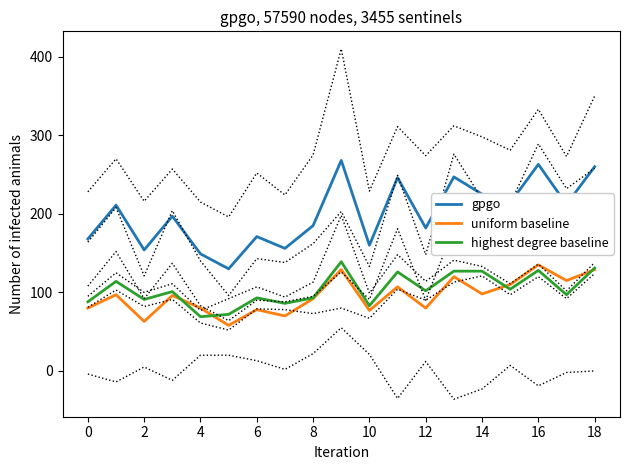

Read the gpgo value at 2, to the nearest 5.

155